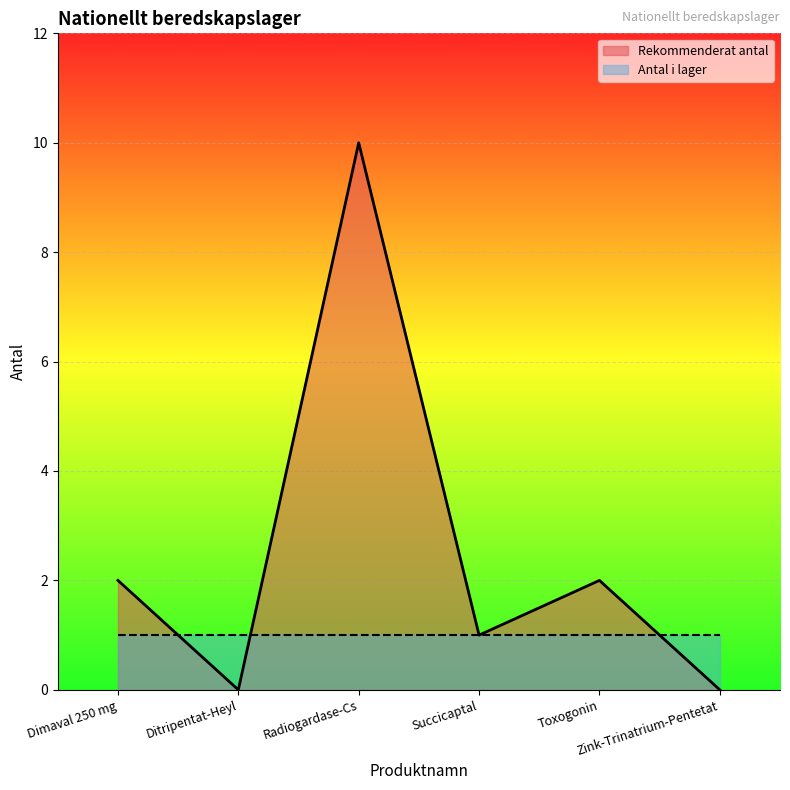

Count the number of data series in this chart.

2